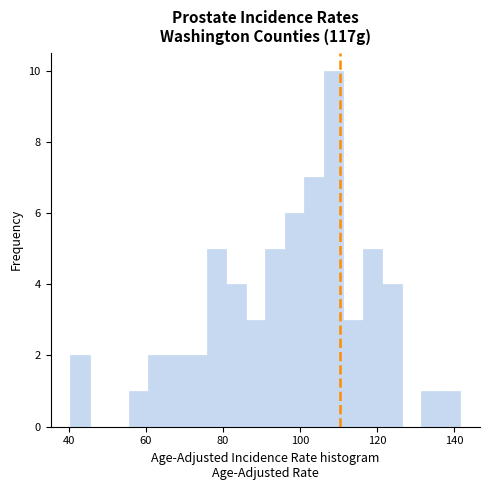

Around what value on the x-axis is the tallest bar? Give the approximate position of its centre, as read against the axis.

108